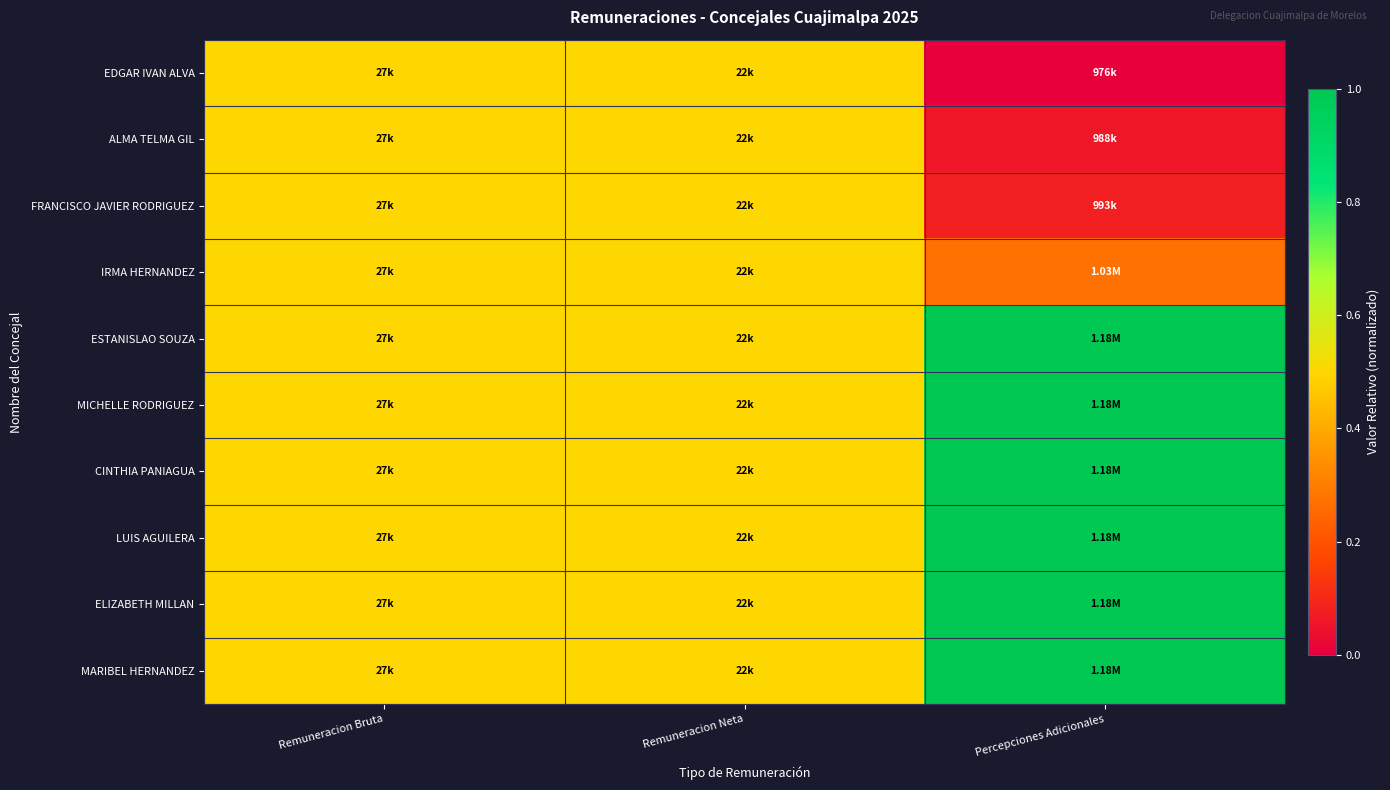

Reading left to right, extract all data points from this chart.

EDGAR IVAN ALVA: Remuneracion Bruta=0.5	Remuneracion Neta=0.5	Percepciones Adicionales=0.0
ALMA TELMA GIL: Remuneracion Bruta=0.5	Remuneracion Neta=0.5	Percepciones Adicionales=0.1
FRANCISCO JAVIER RODRIGUEZ: Remuneracion Bruta=0.5	Remuneracion Neta=0.5	Percepciones Adicionales=0.1
IRMA HERNANDEZ: Remuneracion Bruta=0.5	Remuneracion Neta=0.5	Percepciones Adicionales=0.3
ESTANISLAO SOUZA: Remuneracion Bruta=0.5	Remuneracion Neta=0.5	Percepciones Adicionales=1.0
MICHELLE RODRIGUEZ: Remuneracion Bruta=0.5	Remuneracion Neta=0.5	Percepciones Adicionales=1.0
CINTHIA PANIAGUA: Remuneracion Bruta=0.5	Remuneracion Neta=0.5	Percepciones Adicionales=1.0
LUIS AGUILERA: Remuneracion Bruta=0.5	Remuneracion Neta=0.5	Percepciones Adicionales=1.0
ELIZABETH MILLAN: Remuneracion Bruta=0.5	Remuneracion Neta=0.5	Percepciones Adicionales=1.0
MARIBEL HERNANDEZ: Remuneracion Bruta=0.5	Remuneracion Neta=0.5	Percepciones Adicionales=1.0